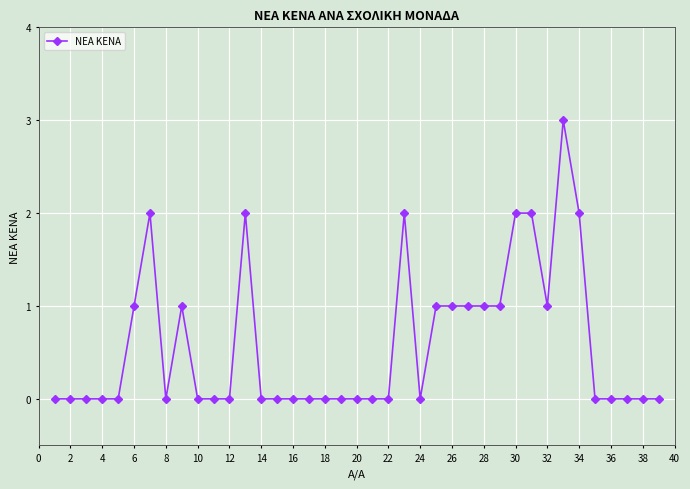

Does the chart have visible grid lines?

Yes